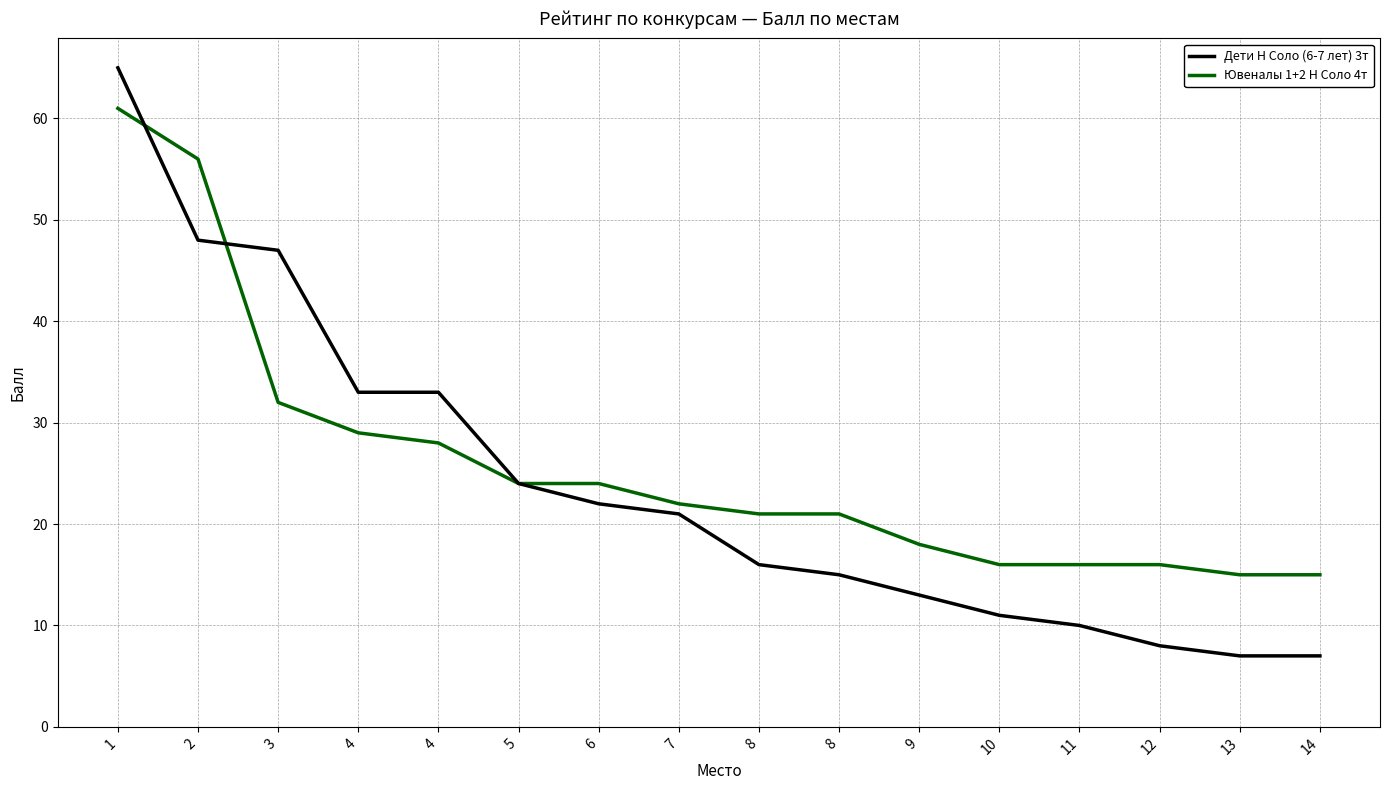

Count the number of data series in this chart.

2